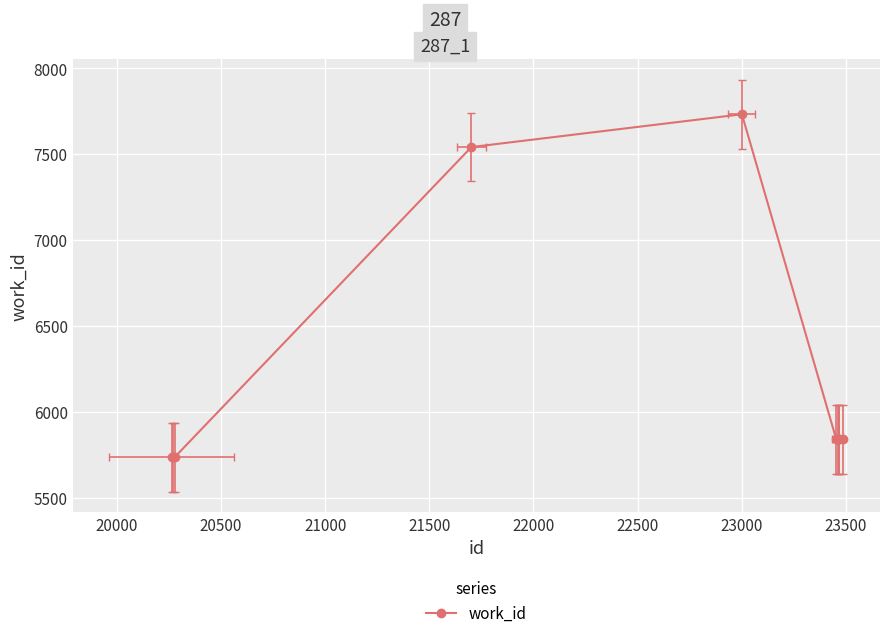

Is this an area chart (filled region under the line)?

No